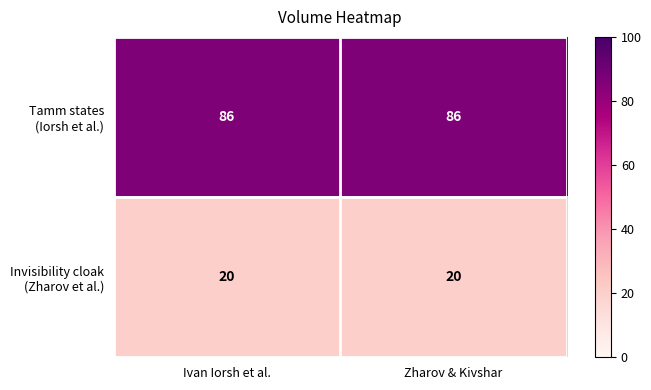

What is the minimum value shown in the chart?

20